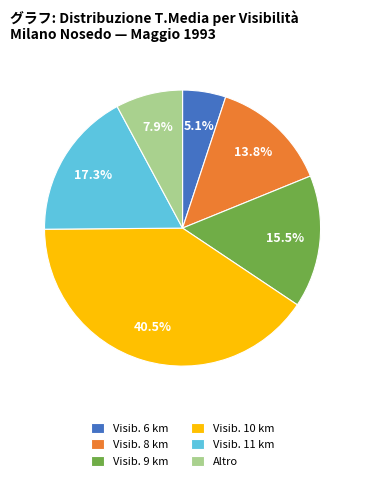

Do Visib. 10 km and Altro together represent more than half of the pie?

No